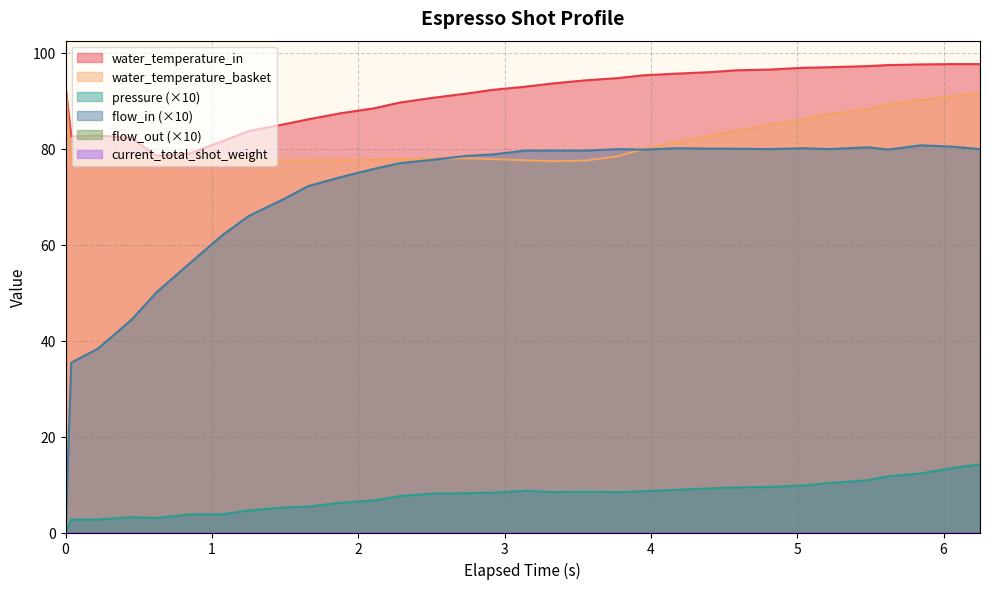

True or false: water_temperature_in and water_temperature_basket cross at least once.

False